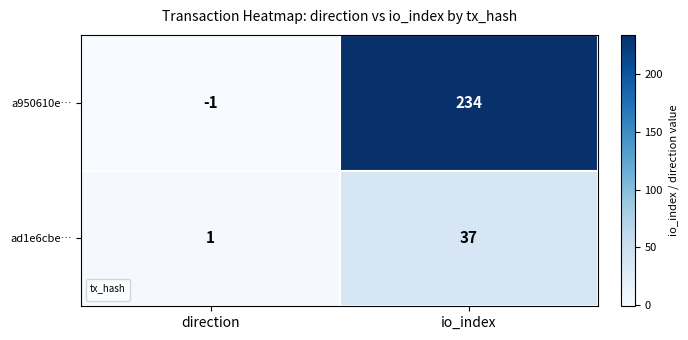

What is the sum of all values?

38